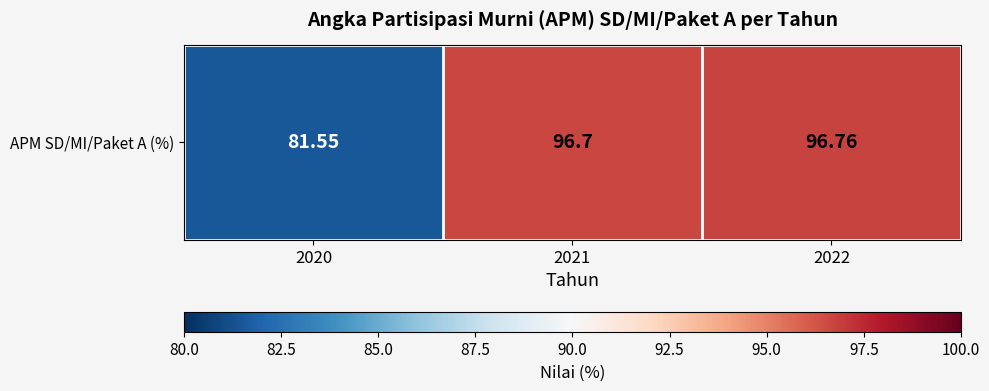

How many data points are less than 96?

1